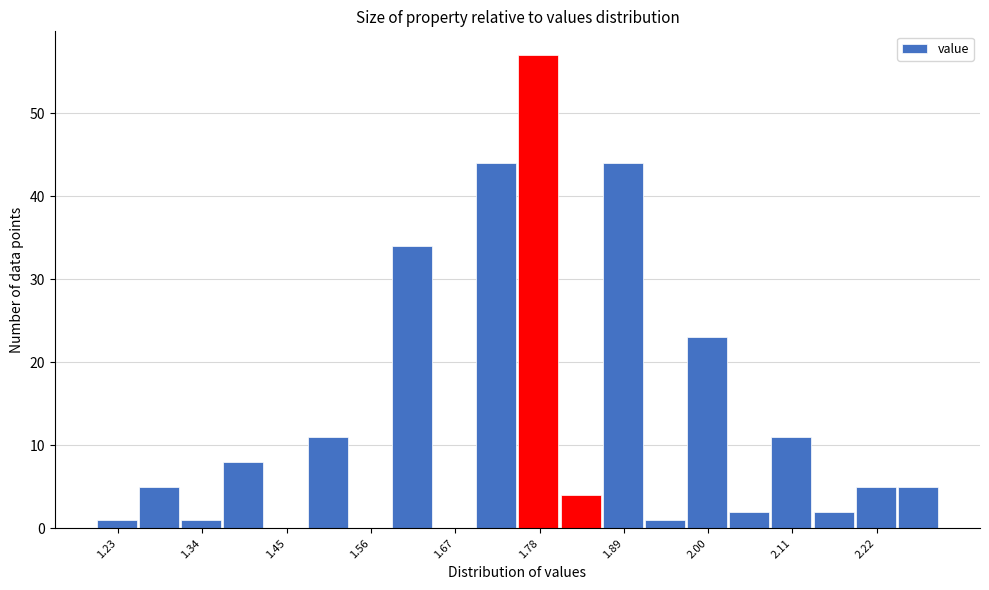

Read against the x-axis, roughly where is the centre of the tallest bar?

1.78